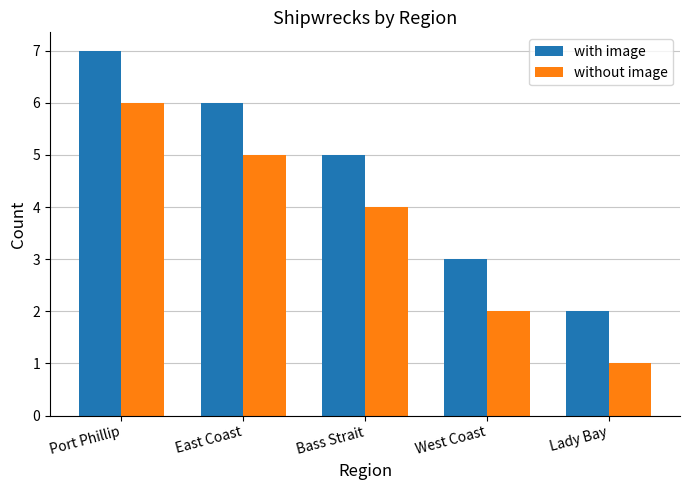

Reading left to right, what are all the values shown in this chart?

with image: 7	6	5	3	2
without image: 6	5	4	2	1